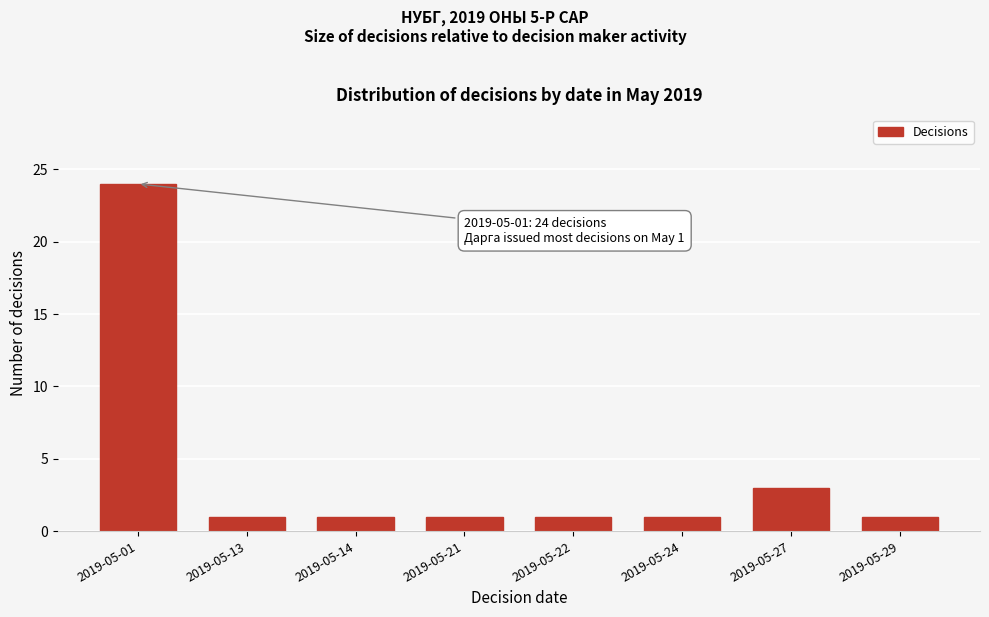

Reading left to right, transcribe all the data shown in this chart.

2019-05-01=24	2019-05-13=1	2019-05-14=1	2019-05-21=1	2019-05-22=1	2019-05-24=1	2019-05-27=3	2019-05-29=1